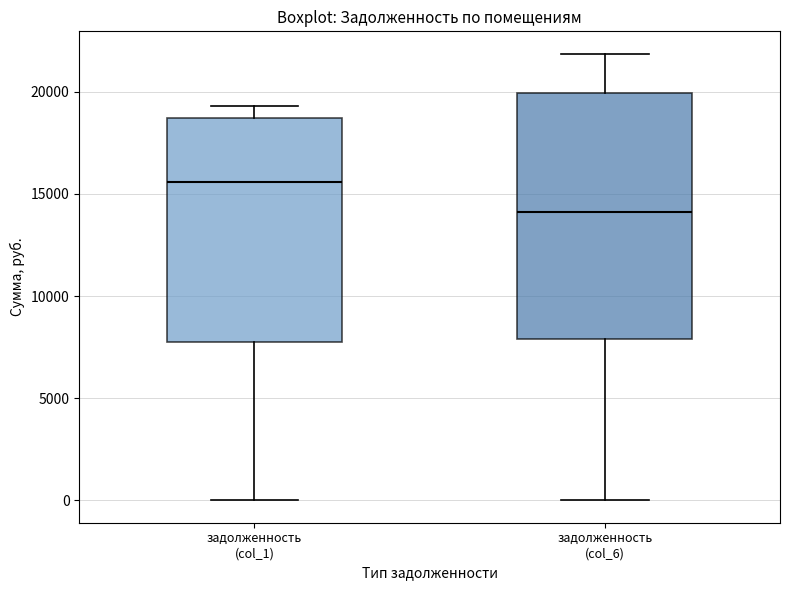

Where does the median line of the box for задолженность (col_1) sit on the y-axis? The values are not printed on the chart, so give them approximately, as read against the axis.

15500